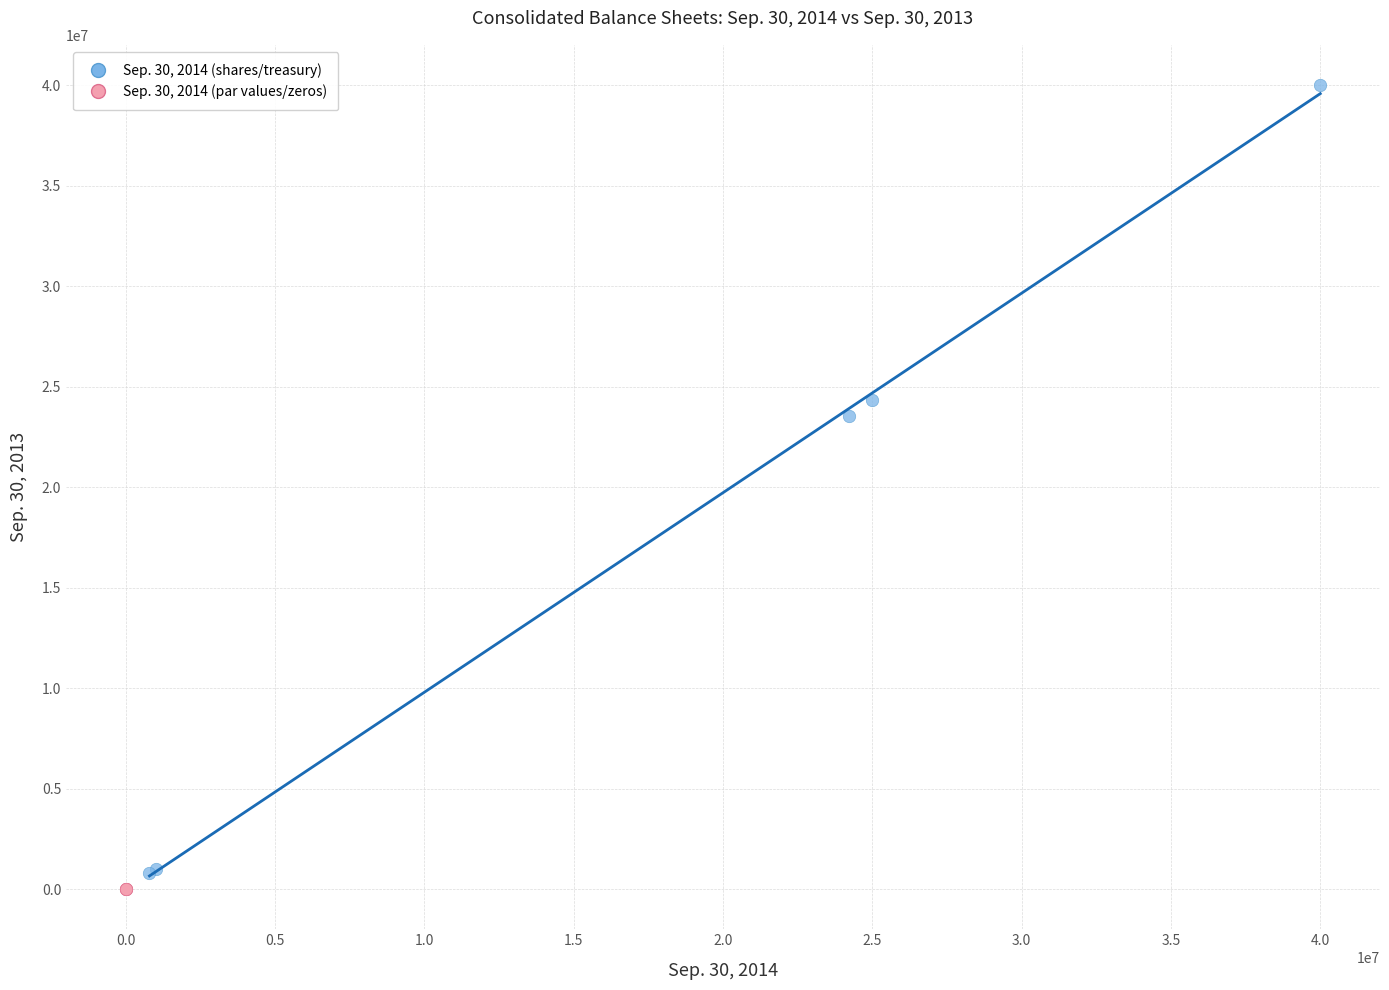

What are all the series names shown in the legend?

Sep. 30, 2014 (shares/treasury), Sep. 30, 2014 (par values/zeros)